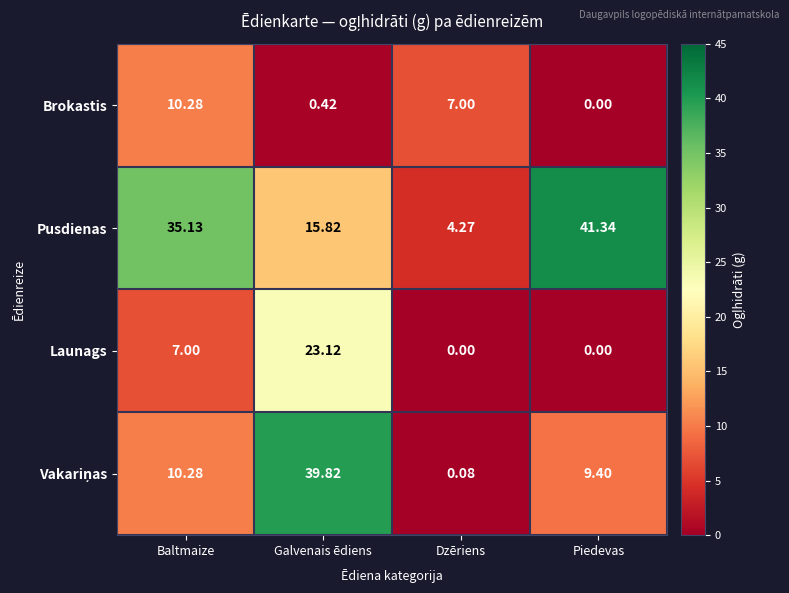

At which category is the sum across all series the highest?

Galvenais ēdiens